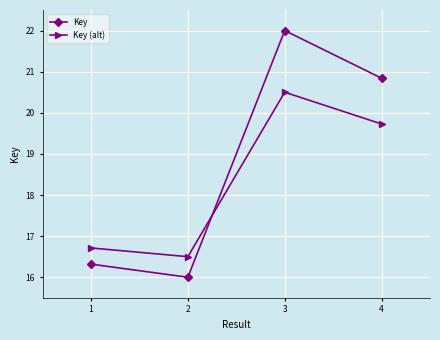

How many data points in Key (alt) are above 19?

2